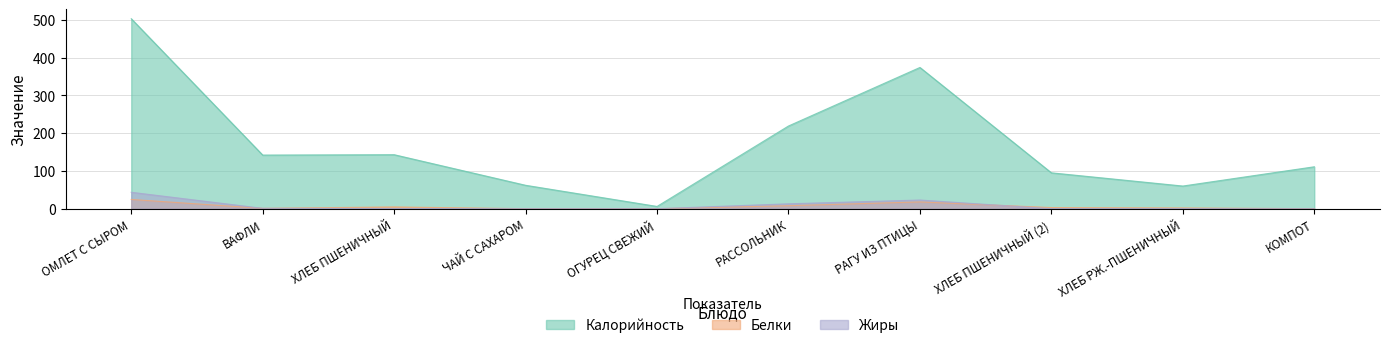

Reading left to right, transcribe all the data shown in this chart.

Калорийность: ОМЛЕТ С СЫРОМ=503.0	ВАФЛИ=142.0	ХЛЕБ ПШЕНИЧНЫЙ=143.0	ЧАЙ С САХАРОМ=62.0	ОГУРЕЦ СВЕЖИЙ=6.0	РАССОЛЬНИК=219.0	РАГУ ИЗ ПТИЦЫ=374.0	ХЛЕБ ПШЕНИЧНЫЙ (2)=95.0	ХЛЕБ РЖ.-ПШЕНИЧНЫЙ=60.0	КОМПОТ=111.0
Белки: ОМЛЕТ С СЫРОМ=24.5	ВАФЛИ=1.0	ХЛЕБ ПШЕНИЧНЫЙ=4.7	ЧАЙ С САХАРОМ=0.0	ОГУРЕЦ СВЕЖИЙ=0.0	РАССОЛЬНИК=8.0	РАГУ ИЗ ПТИЦЫ=18.0	ХЛЕБ ПШЕНИЧНЫЙ (2)=3.0	ХЛЕБ РЖ.-ПШЕНИЧНЫЙ=2.0	КОМПОТ=0.0
Жиры: ОМЛЕТ С СЫРОМ=43.5	ВАФЛИ=1.0	ХЛЕБ ПШЕНИЧНЫЙ=0.3	ЧАЙ С САХАРОМ=0.0	ОГУРЕЦ СВЕЖИЙ=0.0	РАССОЛЬНИК=13.0	РАГУ ИЗ ПТИЦЫ=23.0	ХЛЕБ ПШЕНИЧНЫЙ (2)=0.0	ХЛЕБ РЖ.-ПШЕНИЧНЫЙ=0.0	КОМПОТ=0.0